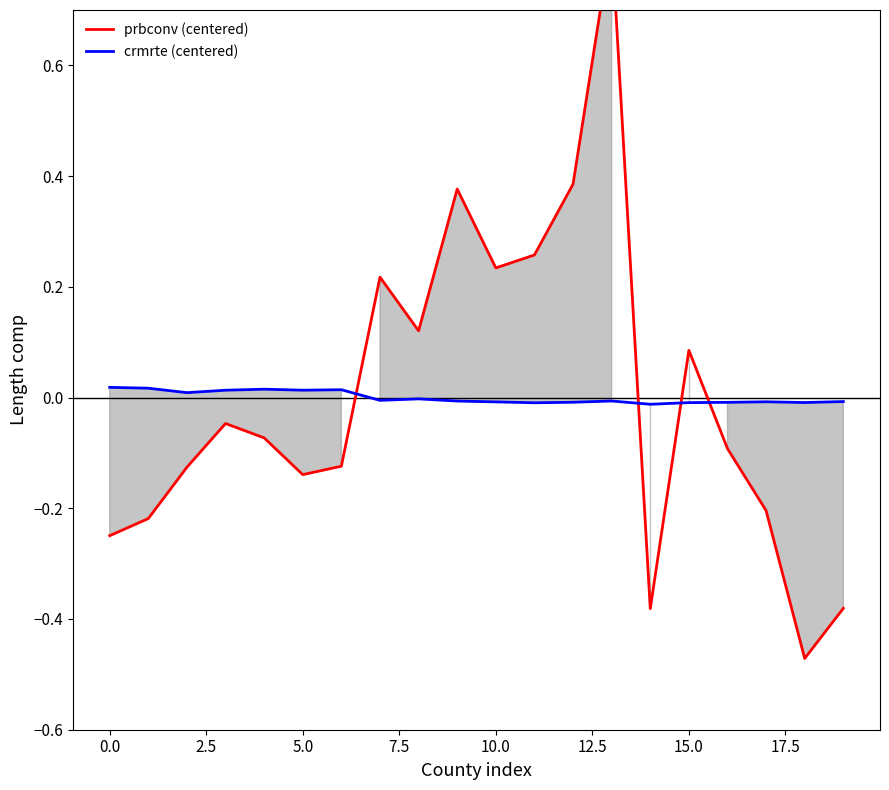

List the series in order of their overall mean, highest first.

crmrte (centered), prbconv (centered)